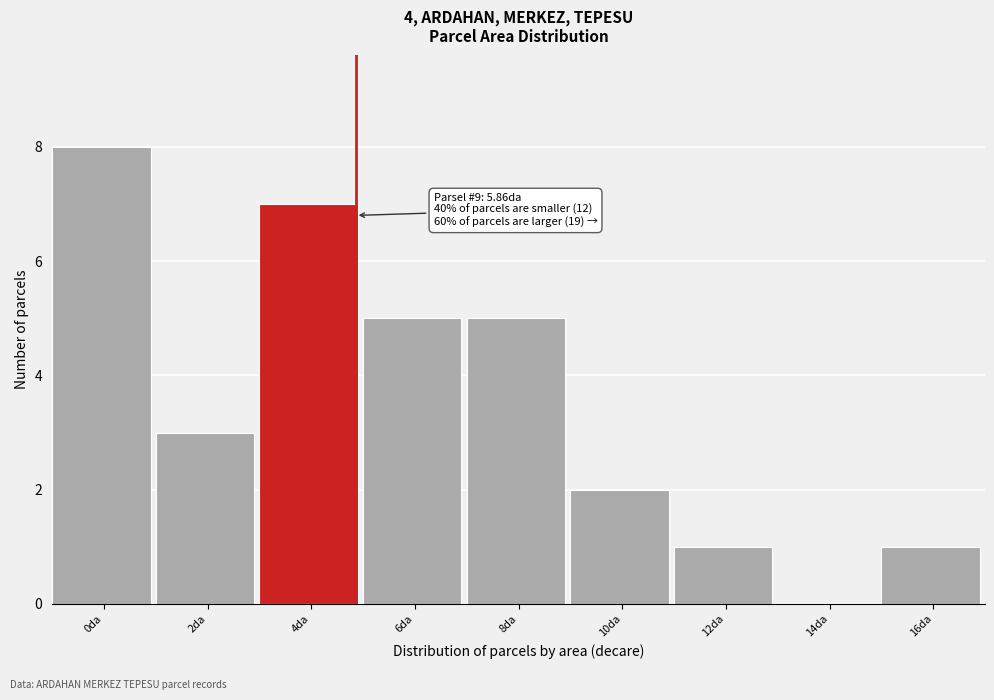

Reading left to right, extract all data points from this chart.

0da=8	2da=3	4da=7	6da=5	8da=5	10da=2	12da=1	14da=0	16da=1